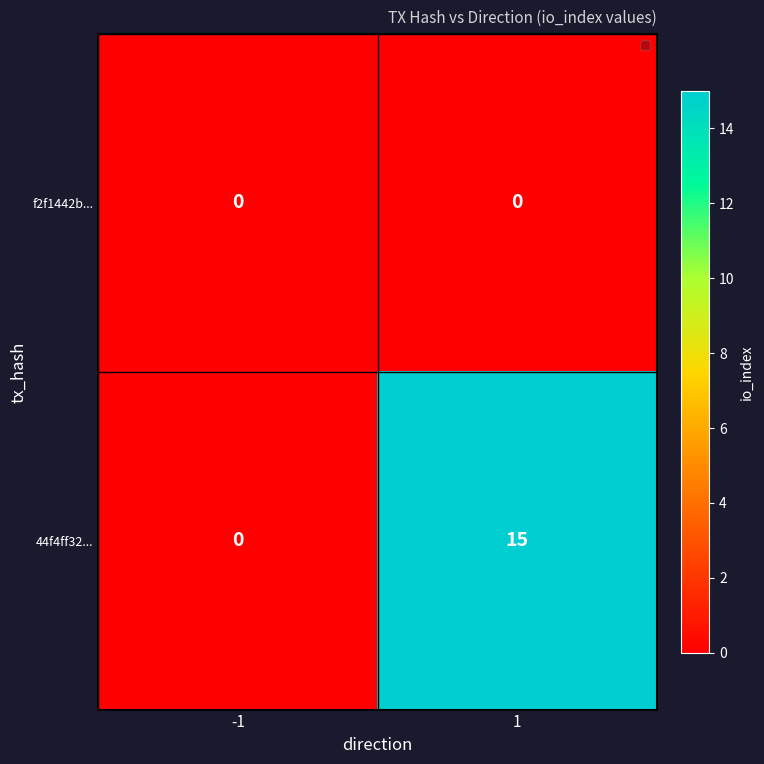

Which category has the lowest value in the 44f4ff32... series?

-1